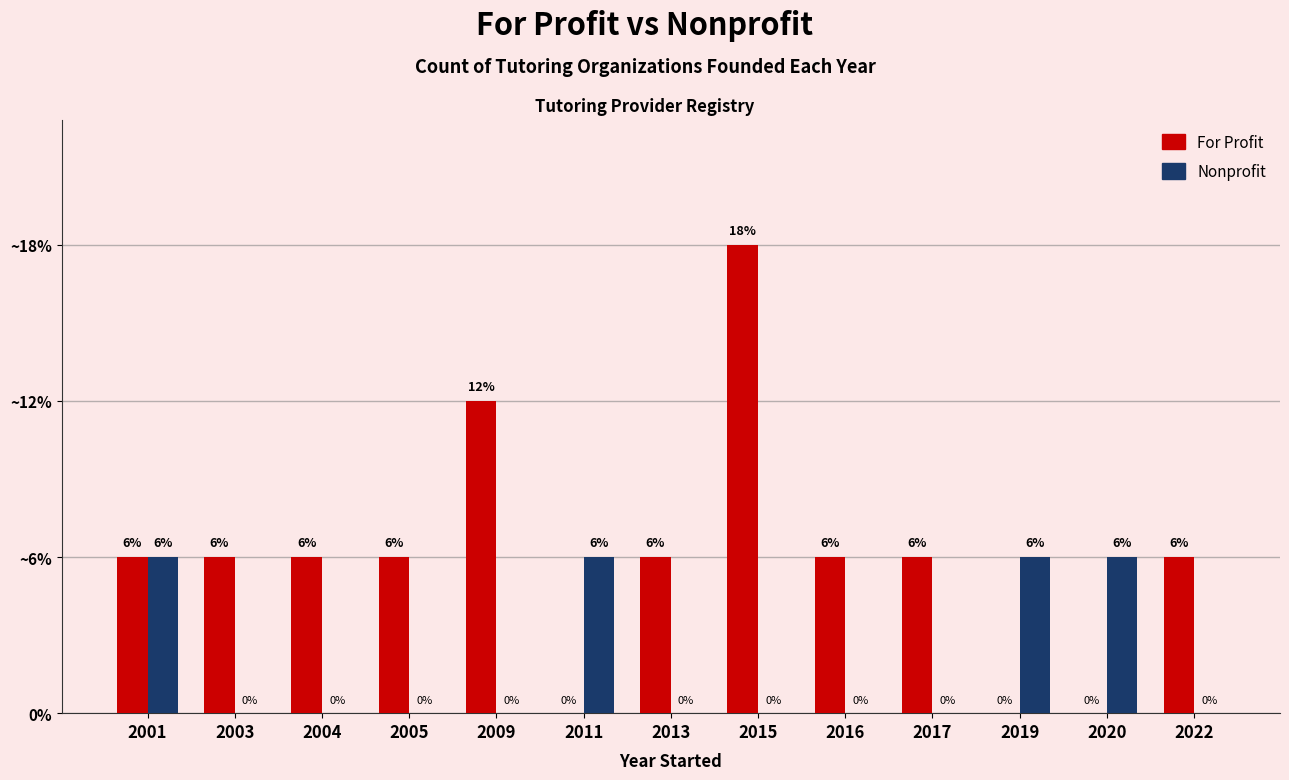

What are all the series names shown in the legend?

For Profit, Nonprofit